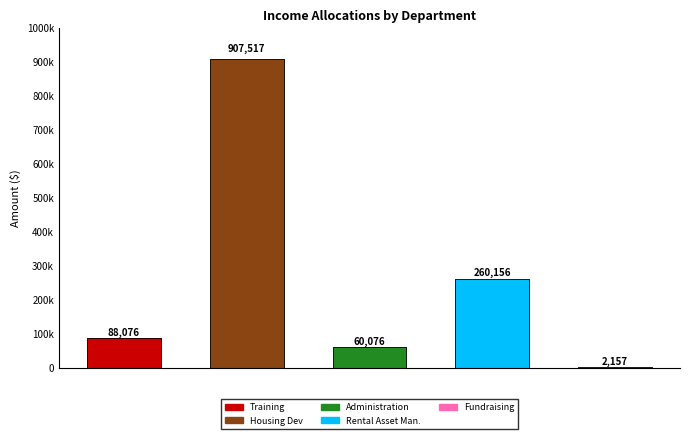

What is the difference between the maximum and minimum values in the Total series?

905360.3